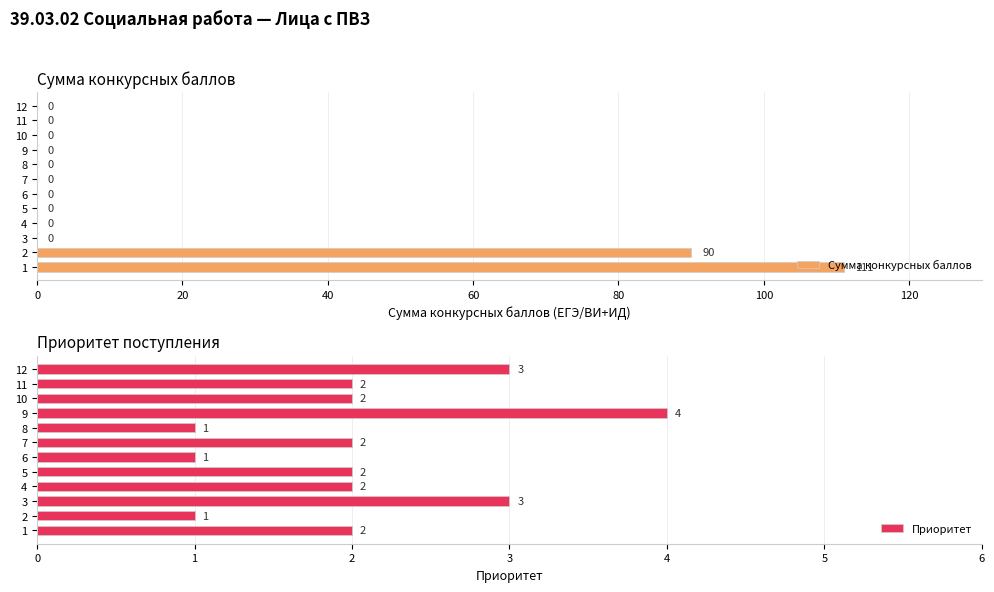

The value of Сумма конкурсных баллов at 7 is 54. True or false?

False